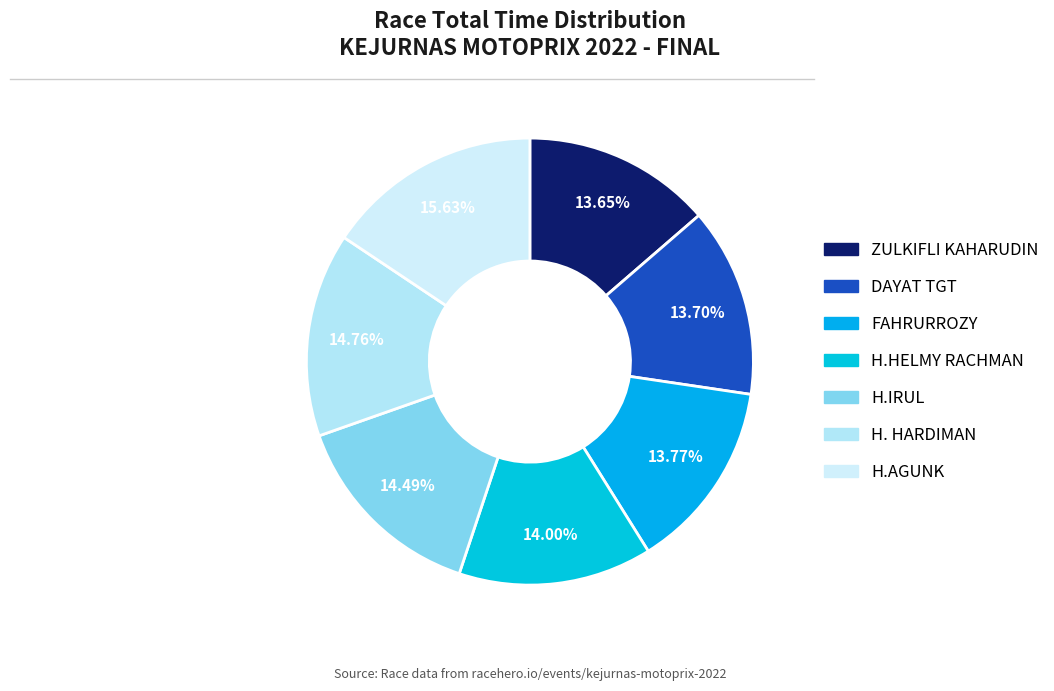

Does H.HELMY RACHMAN account for over 50% of the chart?

No